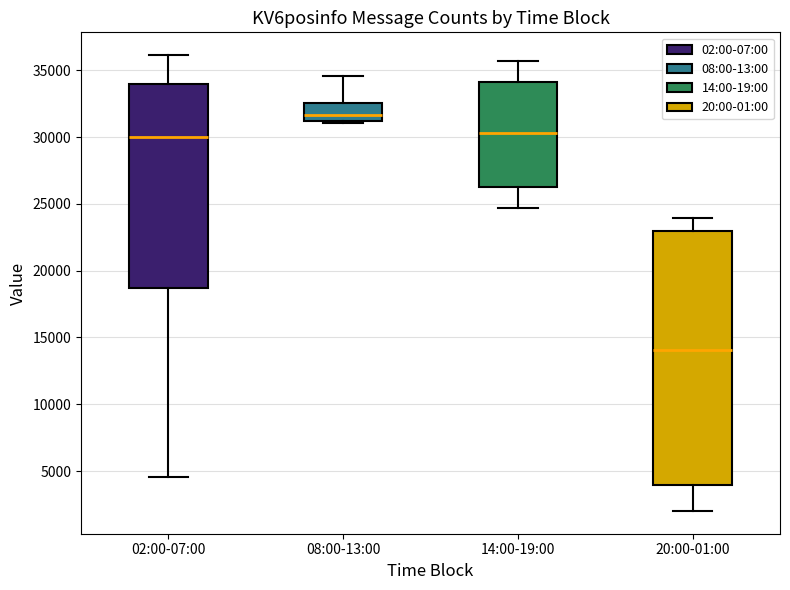

Reading left to right, read every box against the y-axis: the position of its median line, the range the box covers, and the ends of its whiskers. The values are not printed on the chart, so give them approximately, as read against the axis.

02:00-07:00: median 30000, box 18500 to 34000, whiskers 4500 to 36000
08:00-13:00: median 31500, box 31000 to 32500, whiskers 31000 (just below the box's lower edge) to 34500
14:00-19:00: median 30500, box 26500 to 34000, whiskers 24500 to 35500
20:00-01:00: median 14000, box 4000 to 23000, whiskers 2000 to 24000